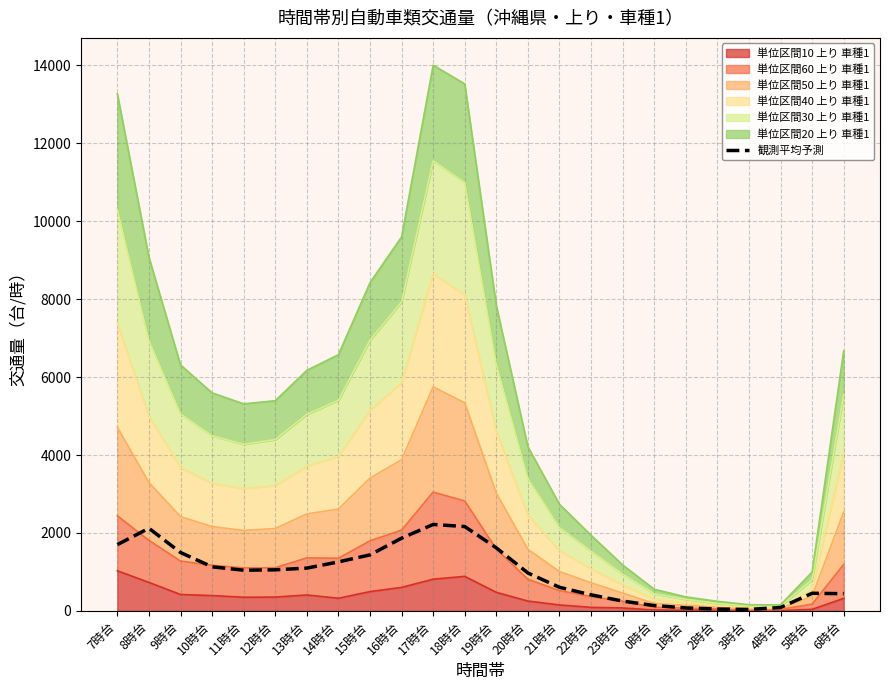

At which category does the chart reach its peak across all series?

17時台